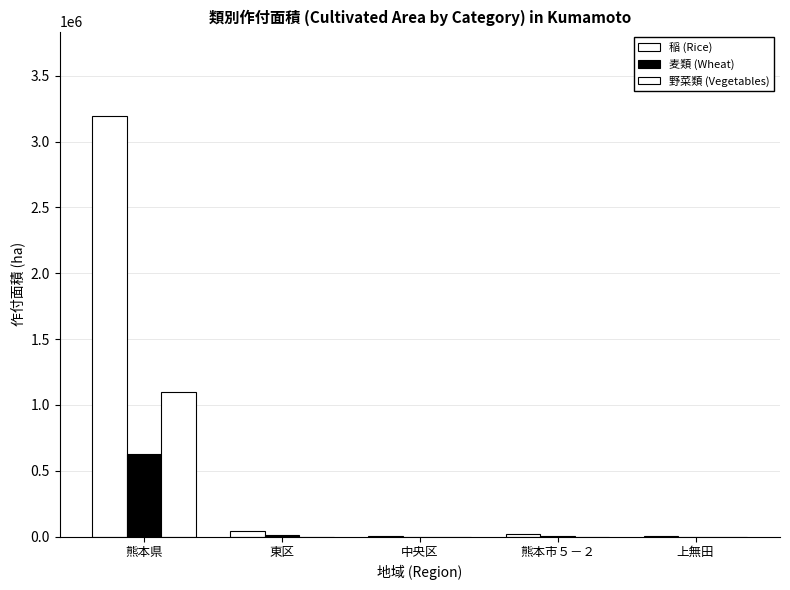

What is the total value across all series at 中央区?

1518